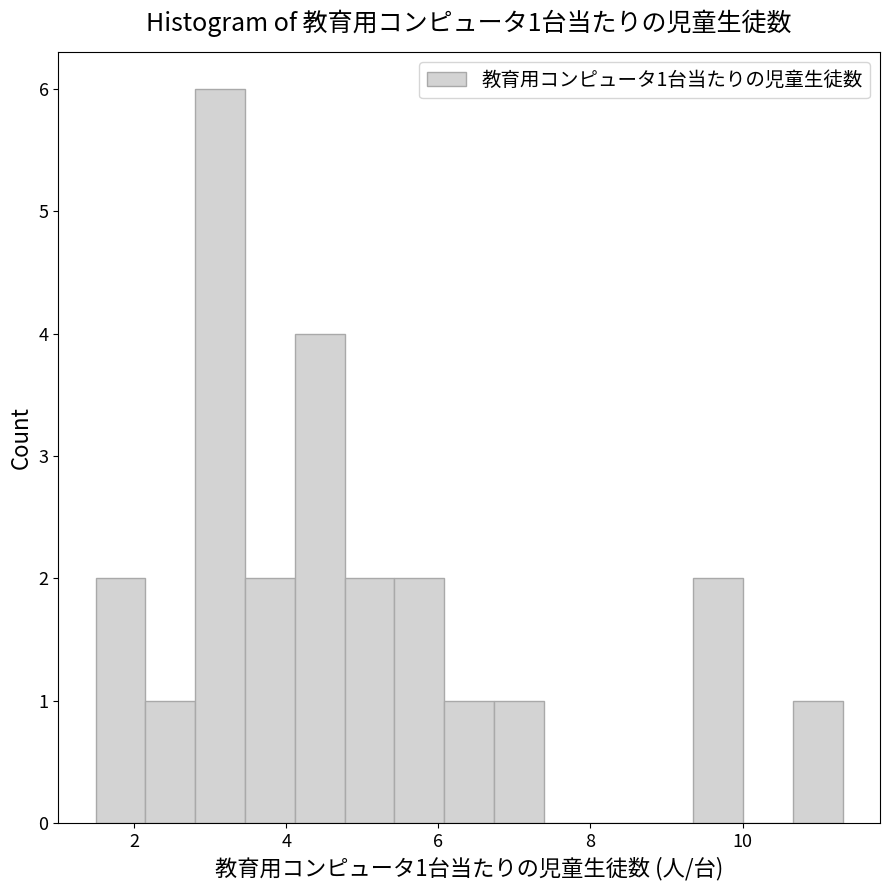

Read against the x-axis, roughly where is the centre of the tallest bar?

3.2